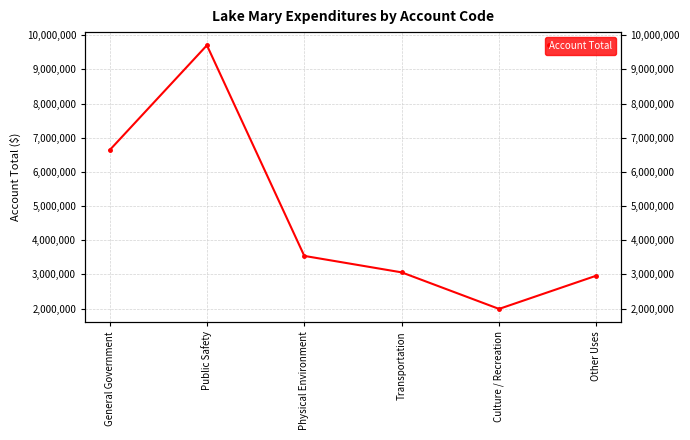

What is the change in value from Transportation to Culture / Recreation?

-1069536